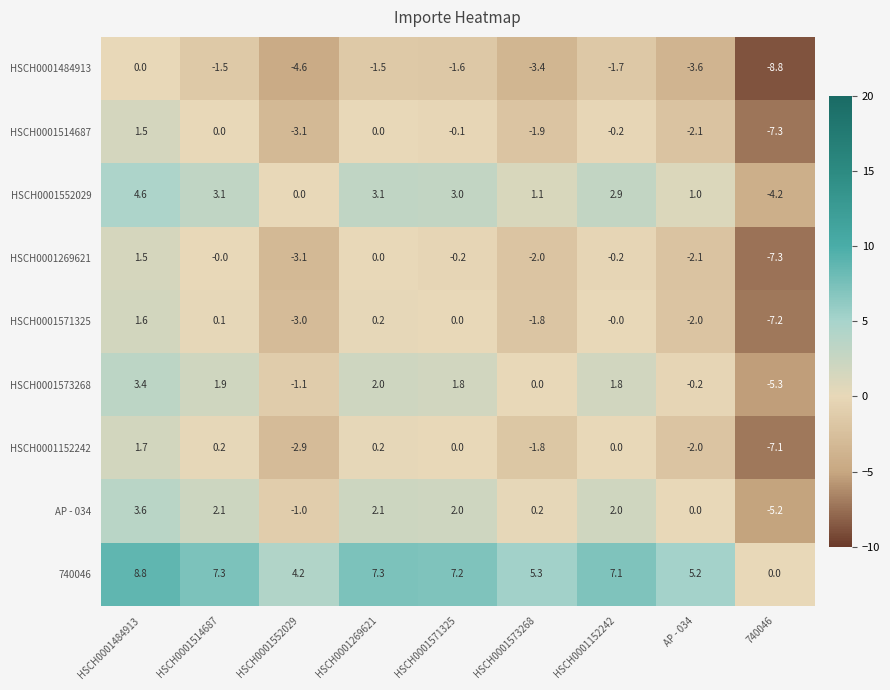

Count the number of data series in this chart.

9